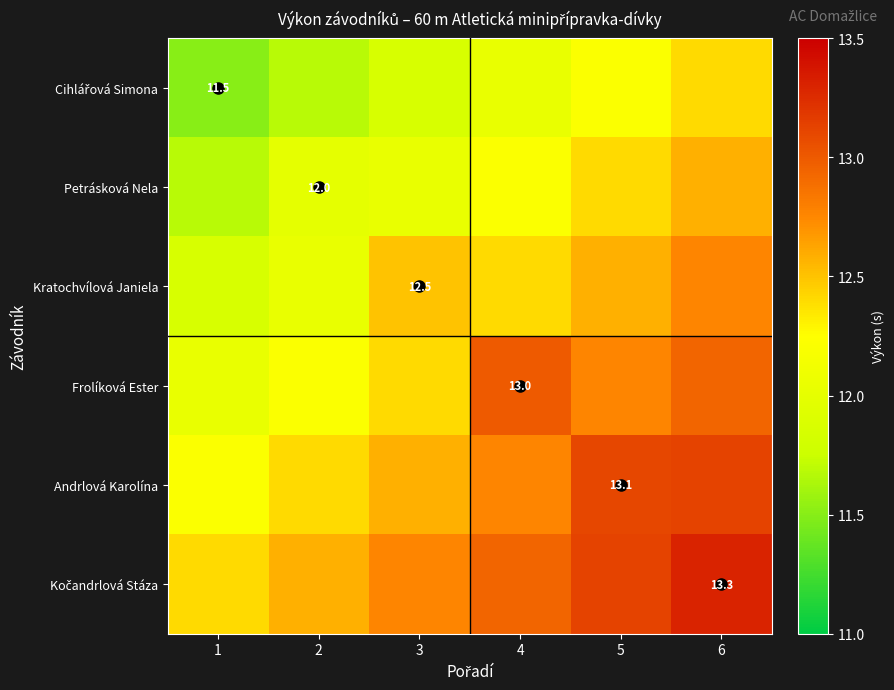

Rank the series at 5 from lowest to highest value.

Cihlářová Simona, Petrásková Nela, Kratochvílová Janiela, Frolíková Ester, Andrlová Karolína, Kočandrlová Stáza